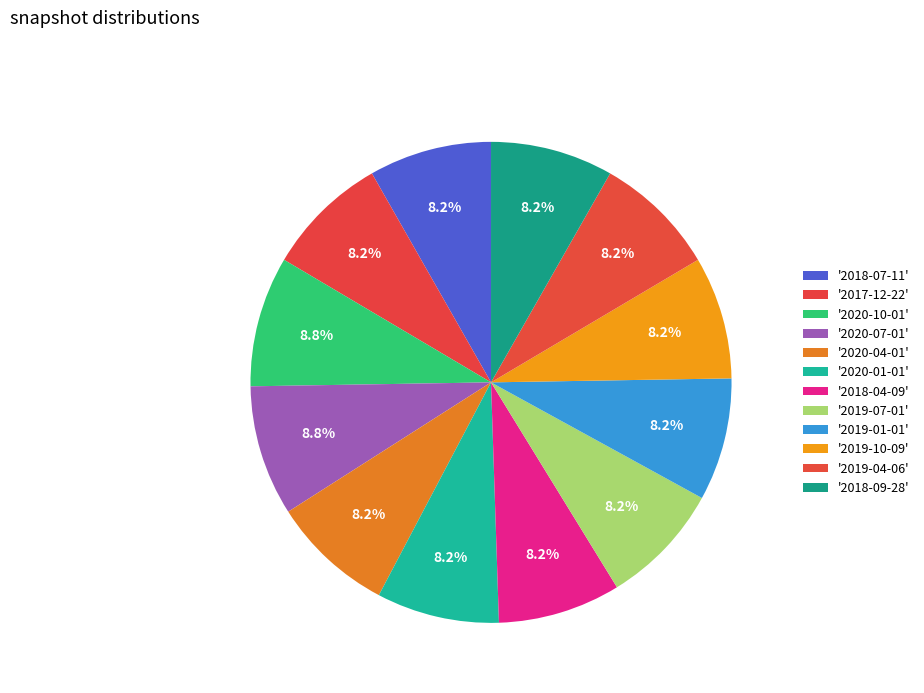

Count the number of slices in the pie.

12